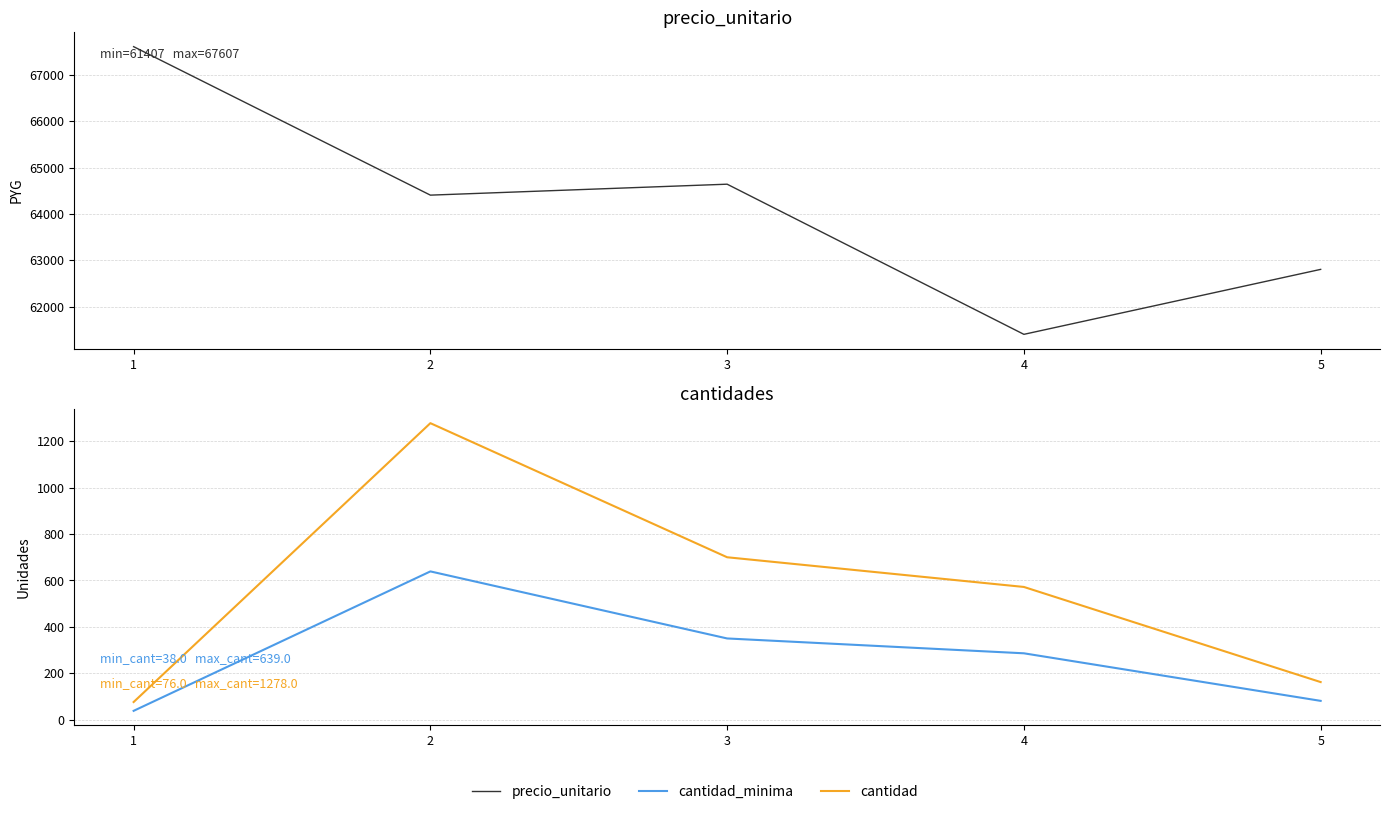

True or false: cantidad_minima and cantidad intersect in this chart.

False